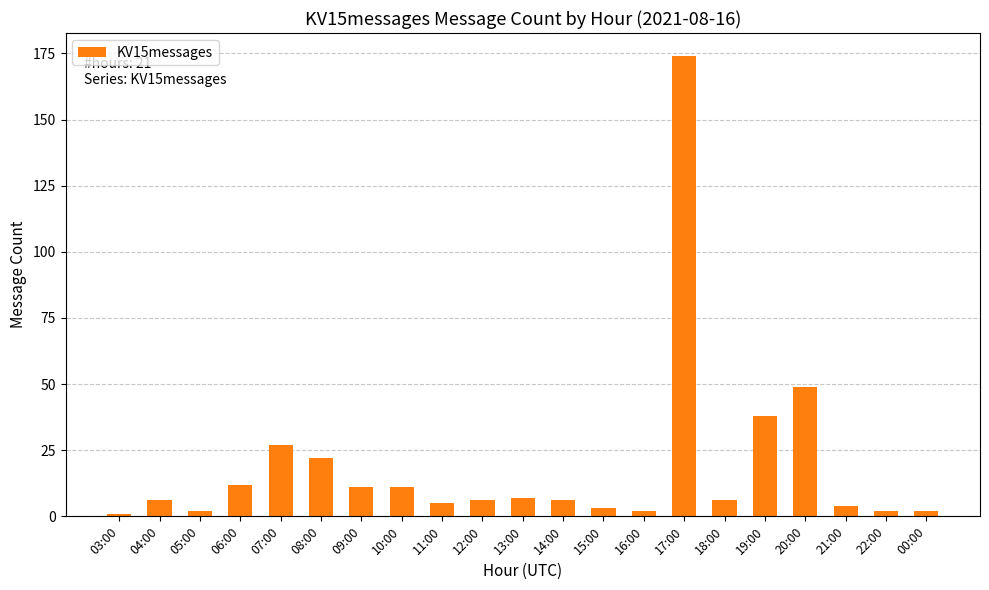

Is it true that the value at 10:00 is 5?

False